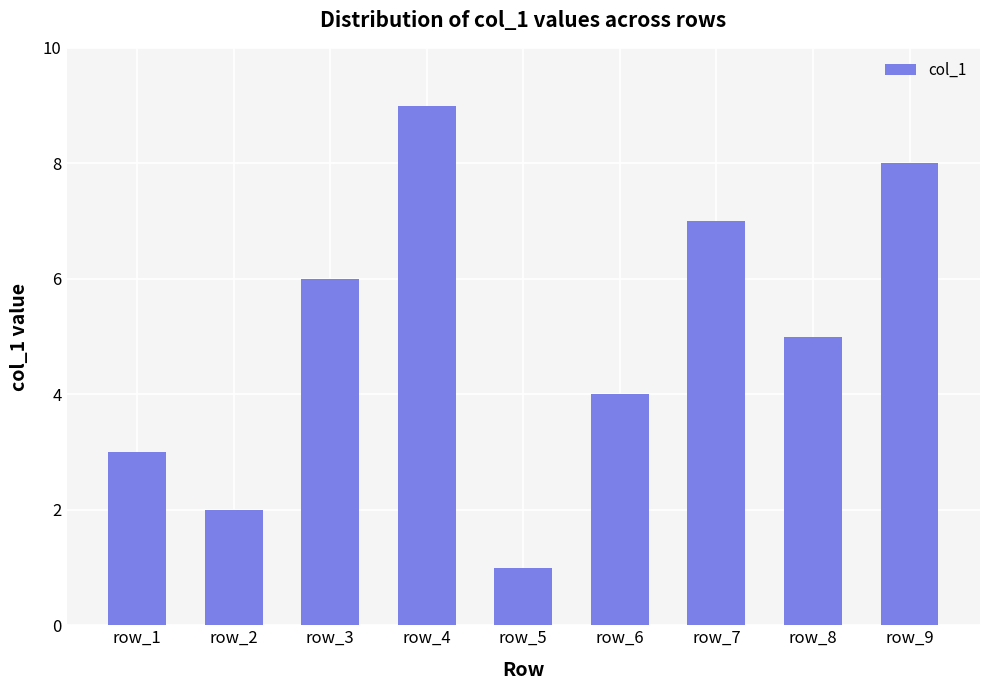

How many data points does each series have?

9